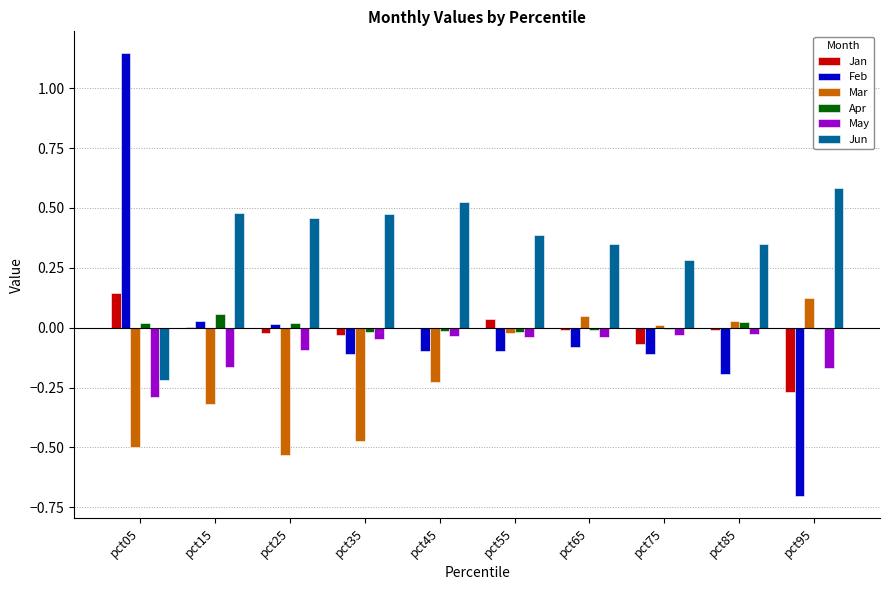

Which series has the widest spread of values?

Feb